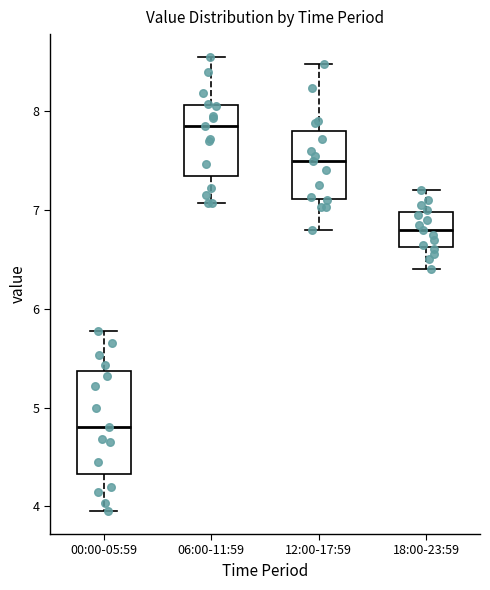

Reading left to right, transcribe this box plot: for each box, give where its median line is, the range the box spans, and where its two whiskers end, as read against the y-axis. The values are not printed on the chart, so give them approximately, as read against the axis.

00:00-05:59: median 4.8, box 4.3 to 5.4, whiskers 4.0 to 5.8
06:00-11:59: median 7.9, box 7.3 to 8.1, whiskers 7.1 to 8.6
12:00-17:59: median 7.5, box 7.1 to 7.8, whiskers 6.8 to 8.5
18:00-23:59: median 6.8, box 6.6 to 7.0, whiskers 6.4 to 7.2